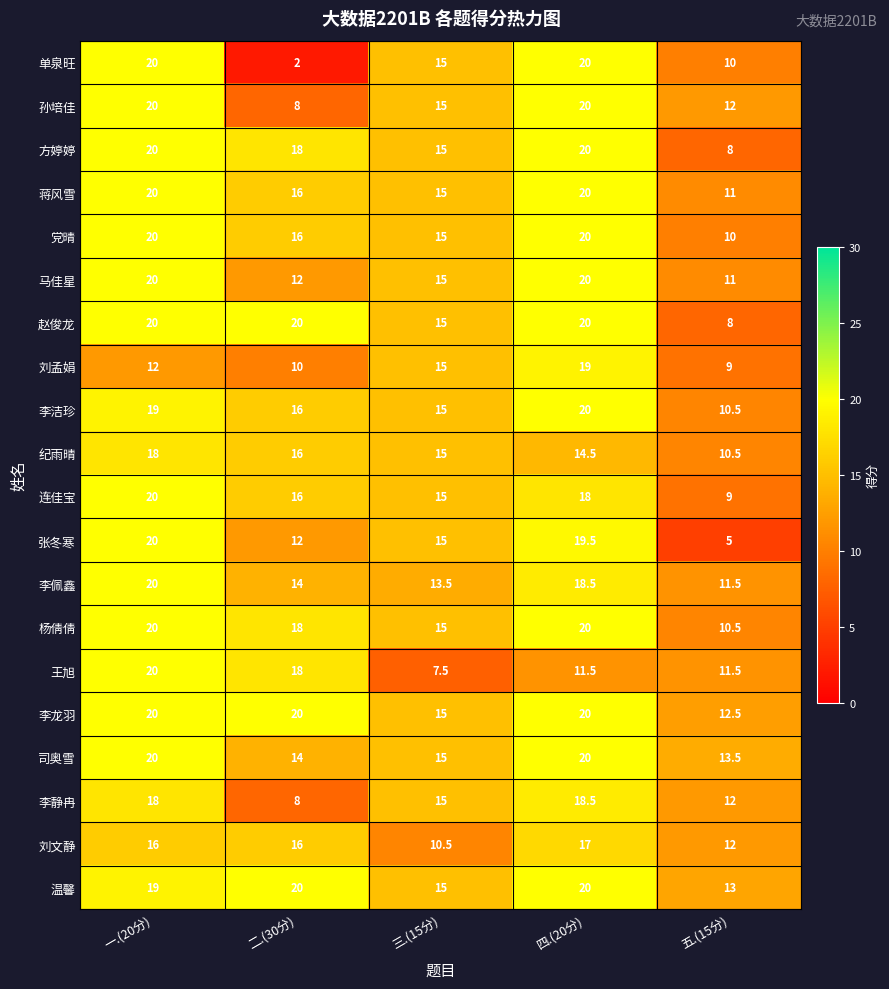

At which category is the sum across all series the highest?

一.(20分)